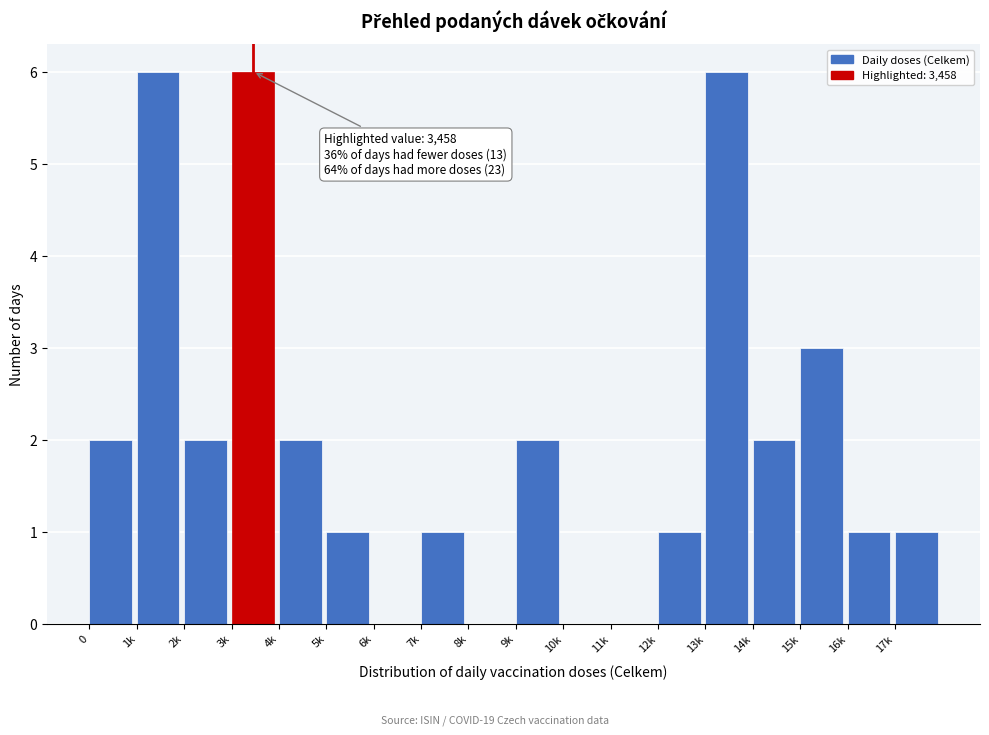

Reading right to left, what are all the values shown in this chart?

17k=1	16k=1	15k=3	14k=2	13k=6	12k=1	11k=0	10k=0	9k=2	8k=0	7k=1	6k=0	5k=1	4k=2	3k=6	2k=2	1k=6	0=2